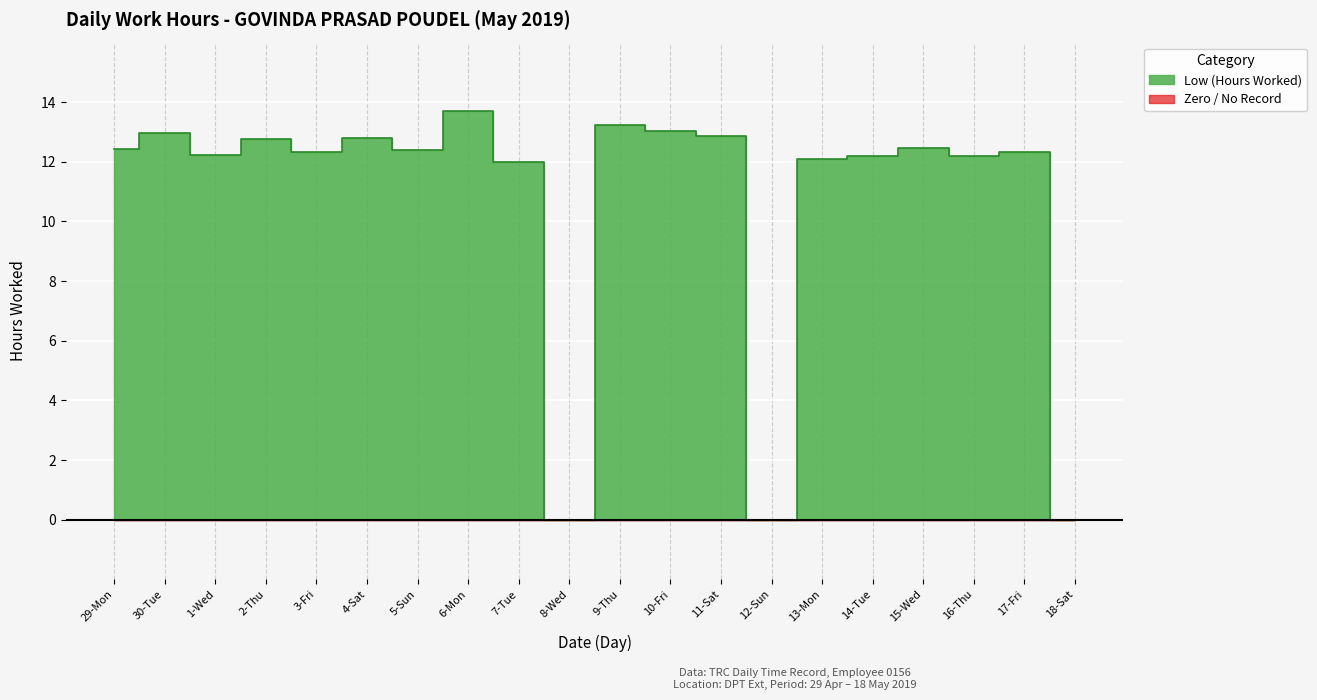

What is the ratio of the value at 14-Tue to the value at 9-Thu?

0.9